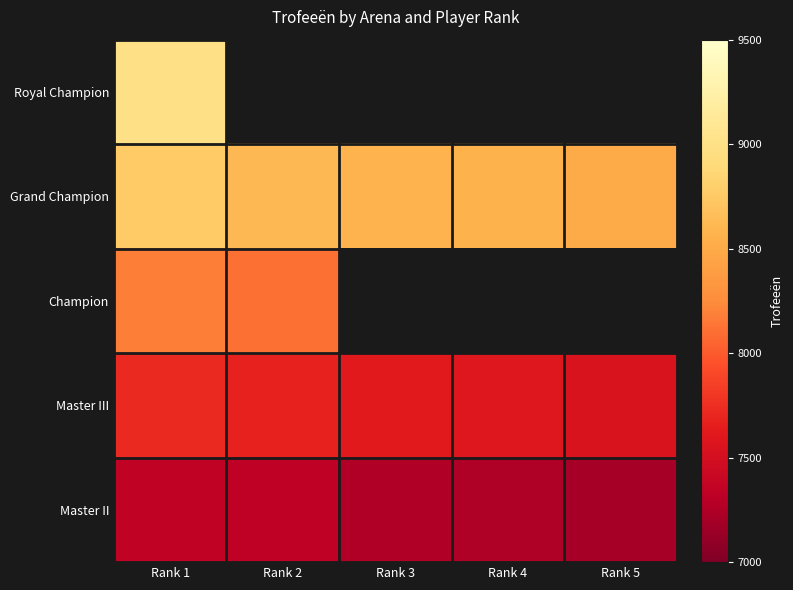

The value of Master III at Rank 2 is 13102.4. True or false?

False